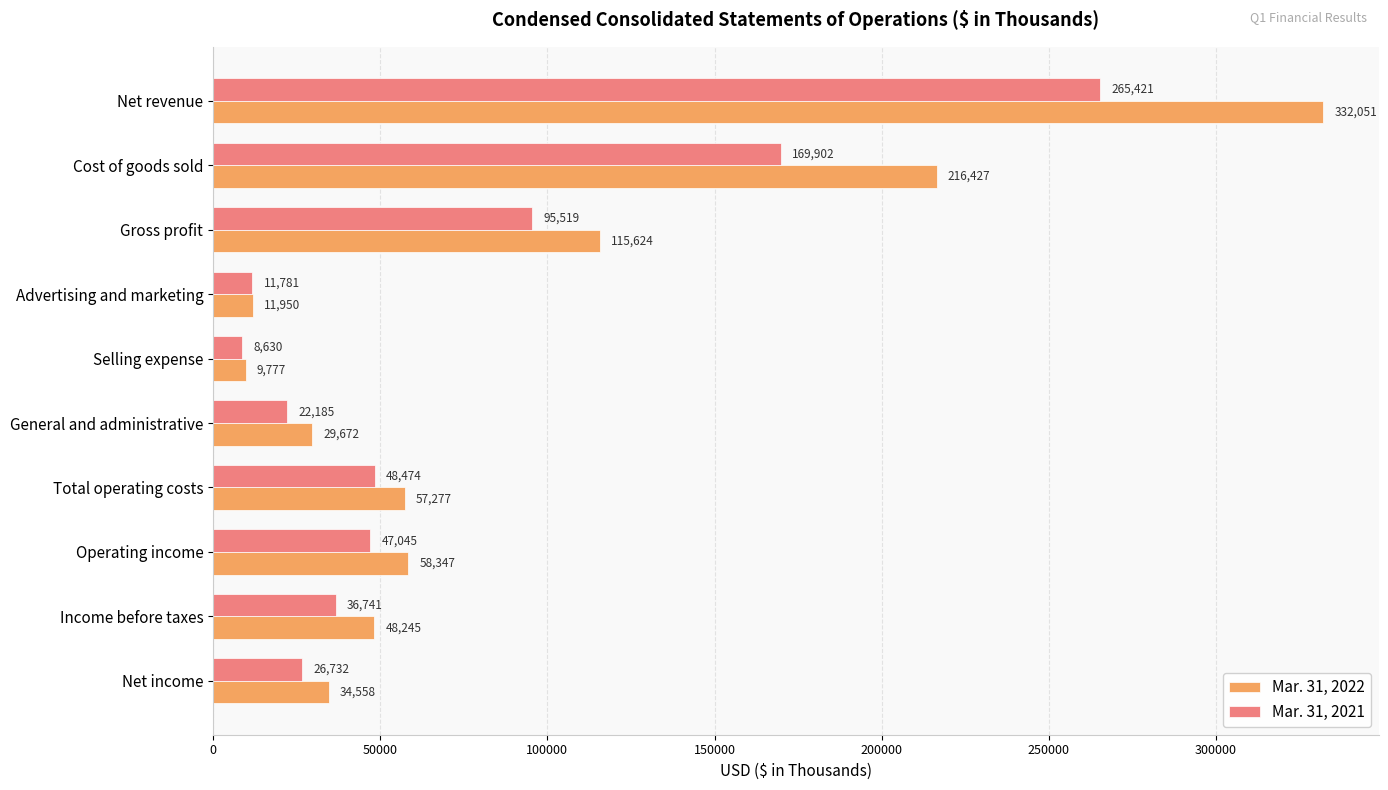

Rank the series by their average value, from highest to lowest.

Mar. 31, 2022, Mar. 31, 2021